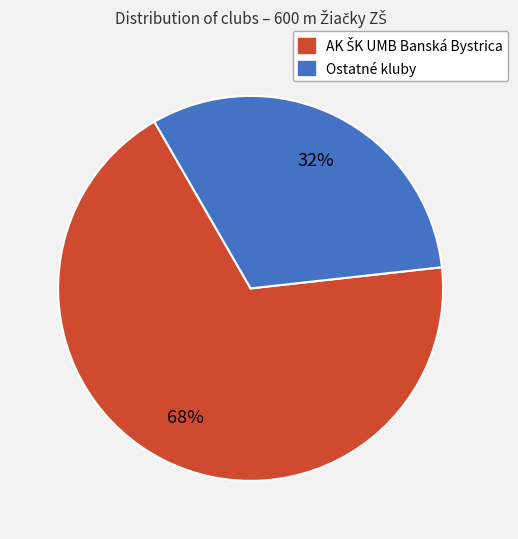

Is there any slice that represents more than half of the pie?

Yes